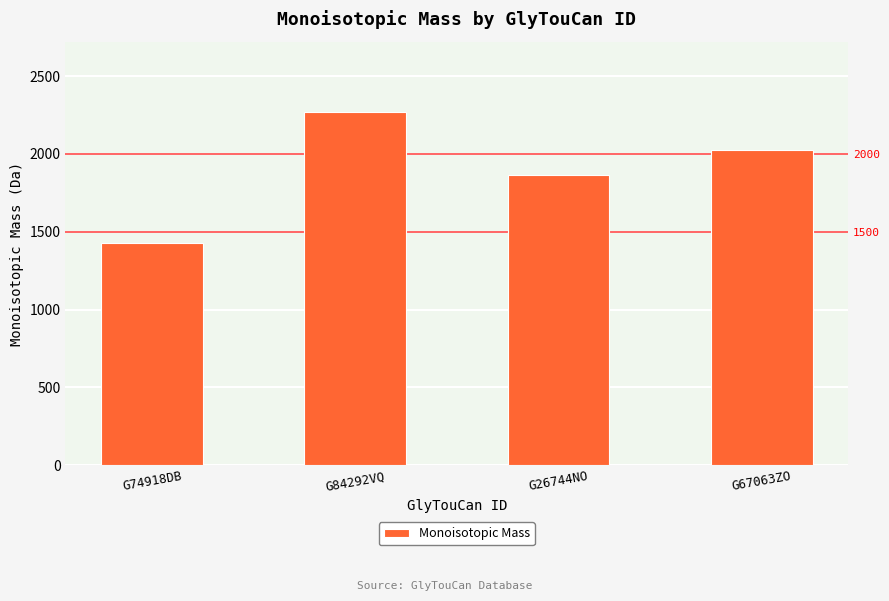

What is the label of the 2nd bar from the left?

G84292VQ